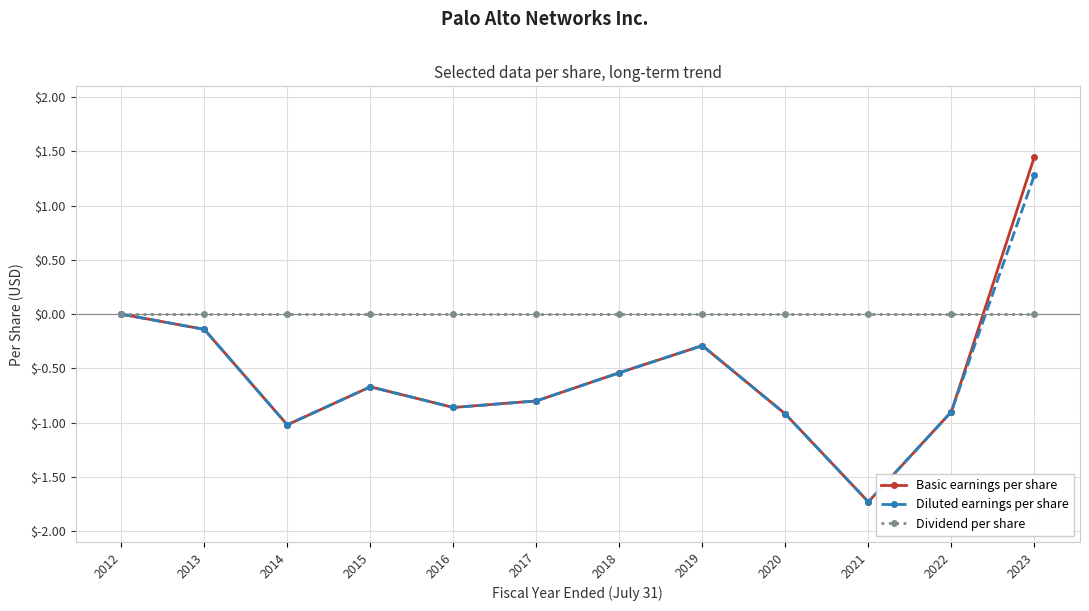

Rank the series by their maximum value, from lowest to highest.

Dividend per share, Diluted earnings per share, Basic earnings per share